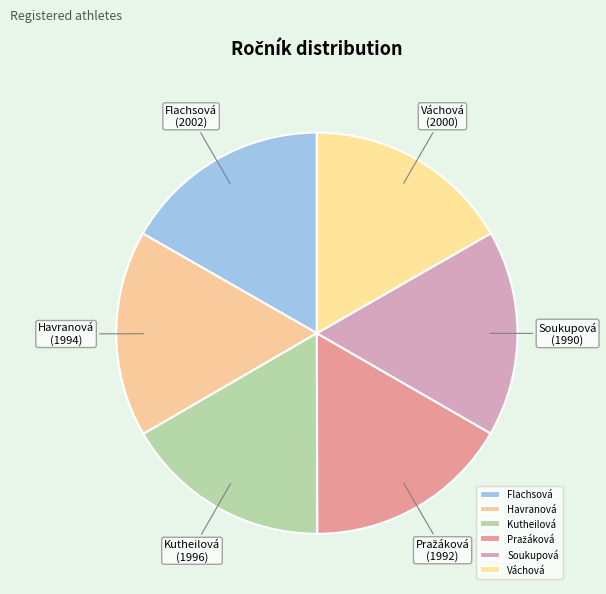

Is there a majority slice in this chart?

No